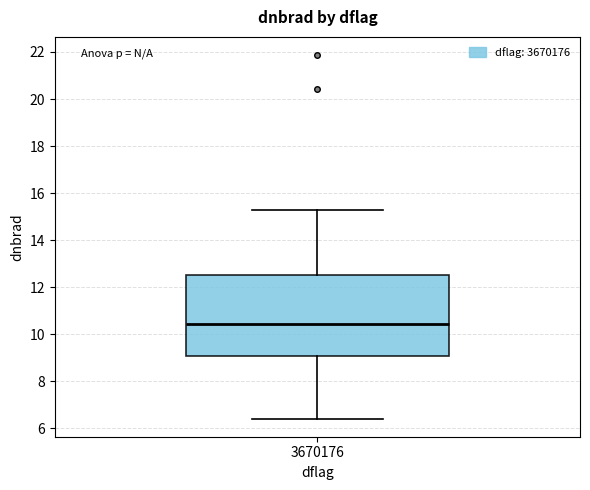

Read this box plot against the y-axis: the position of the median line, the range covered by the box, and the ends of both whiskers. The values are not printed on the chart, so give them approximately, as read against the axis.

median 10.4, box 9.0 to 12.6, whiskers 6.4 to 15.2